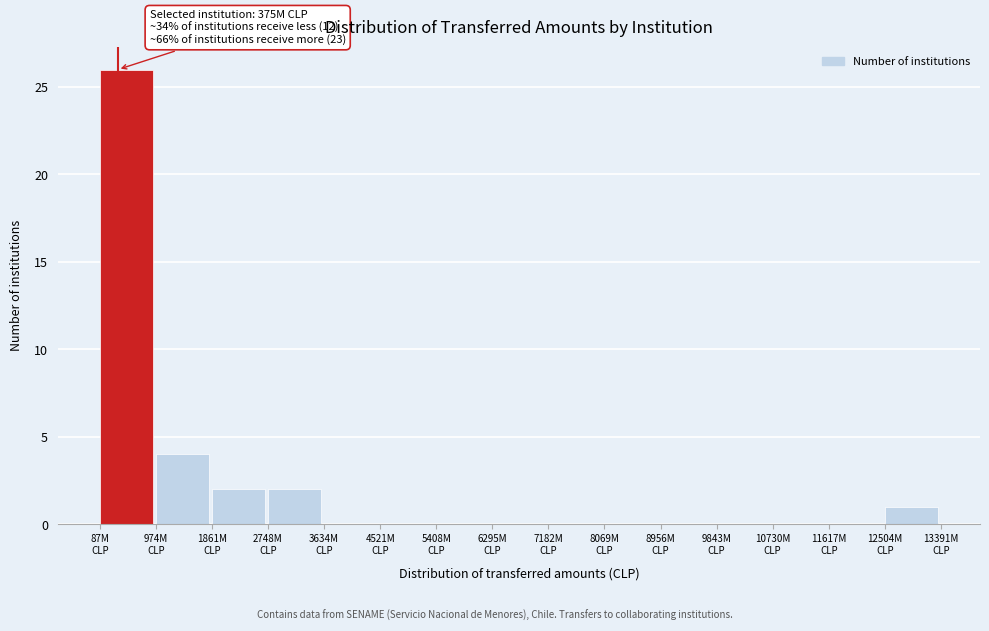

What is the sum of all values?

35